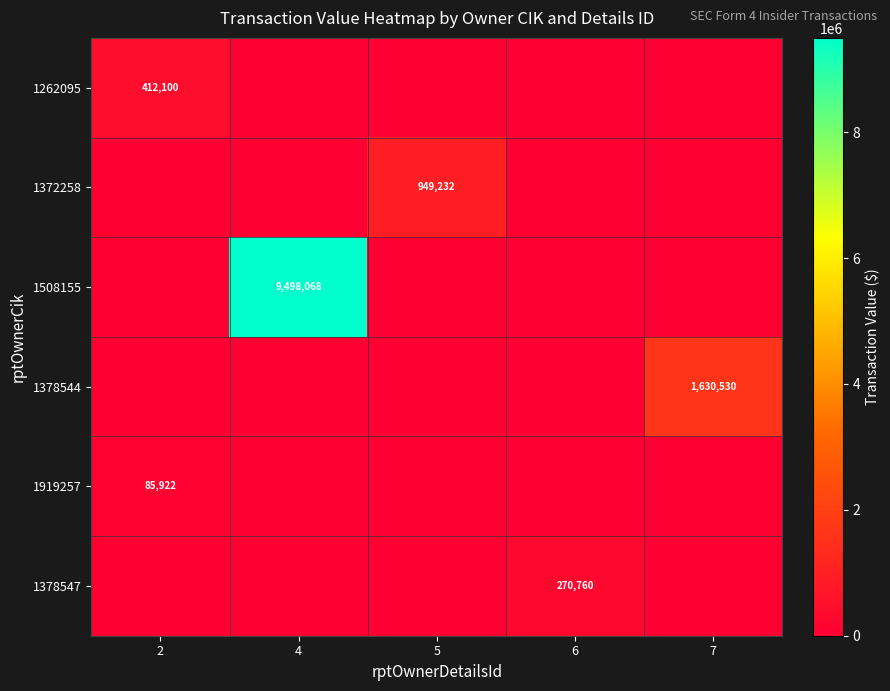

Is it true that 1378544 equals 1630530 at 7?

True